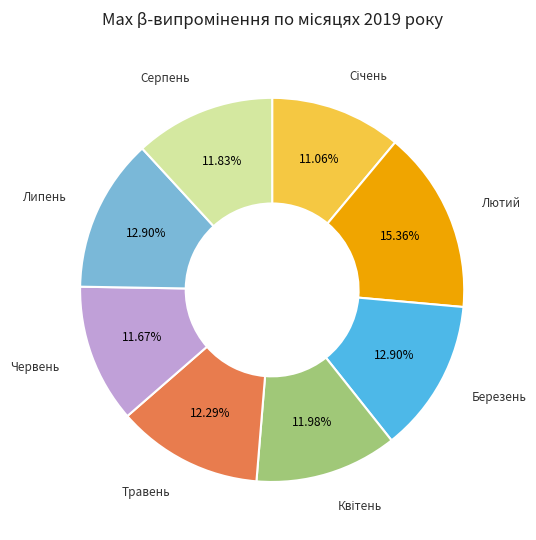

To the nearest percent, what is the difference between the largest and smallest slice percentages?

4%